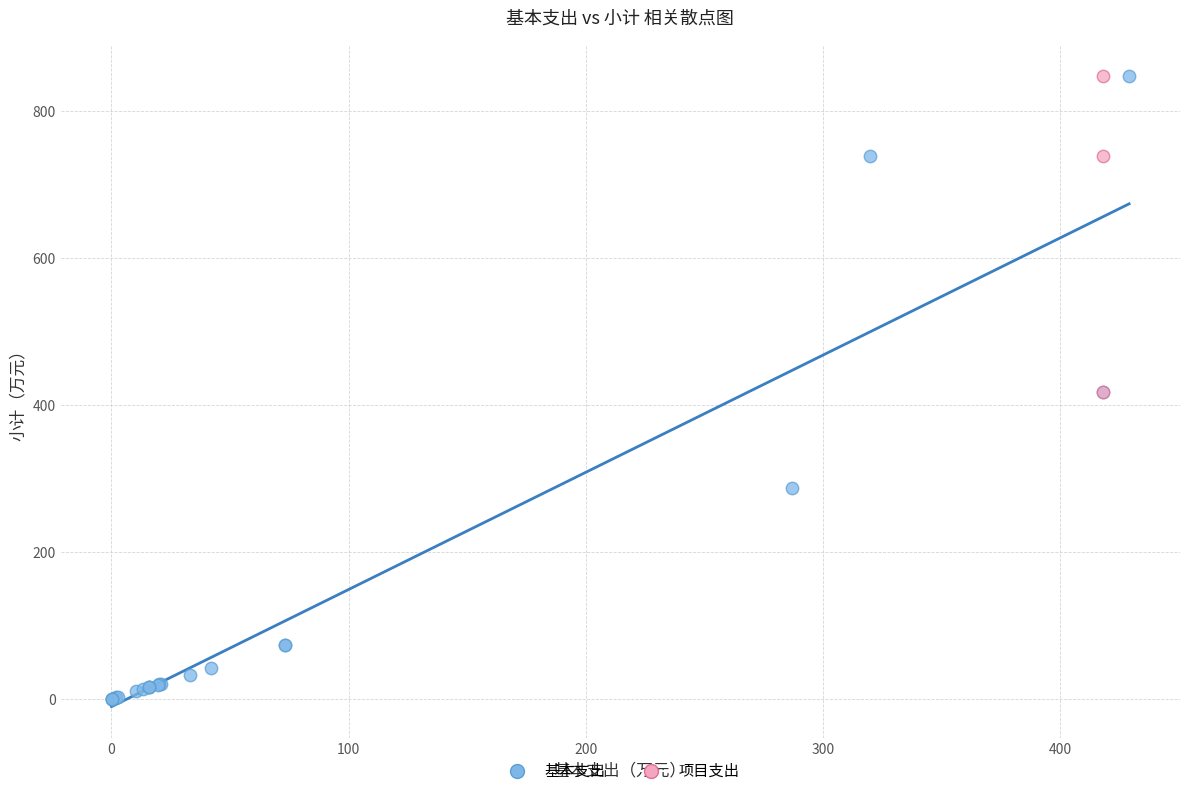

Which series contains the lowest Y value?

基本支出